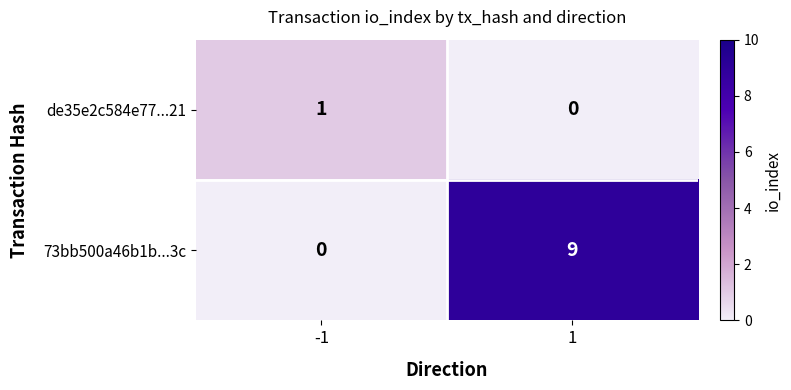

Which series has the largest range (max minus min)?

73bb500a46b1b...3c